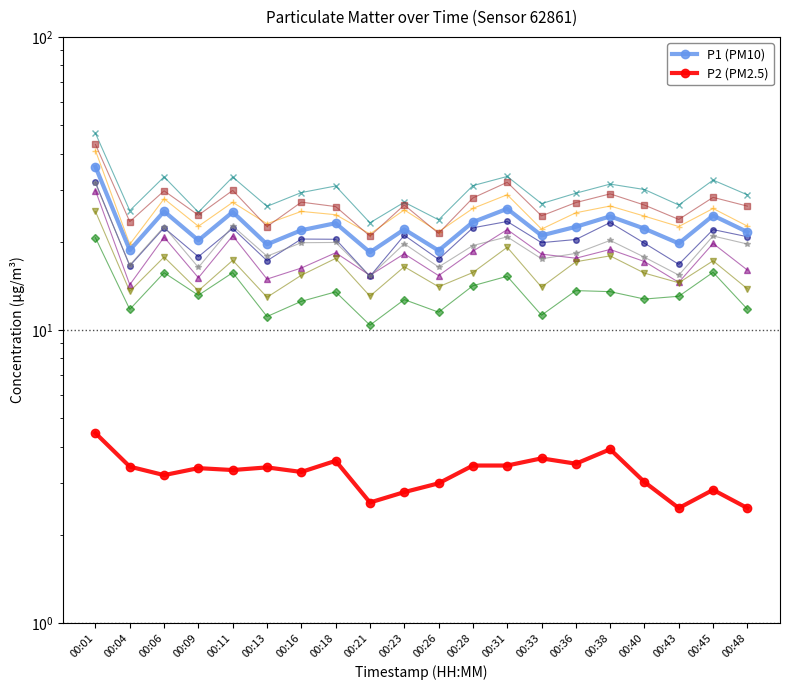

Rank the series at 00:36 from lowest to highest value.

P2 (PM2.5), P1 (PM10)